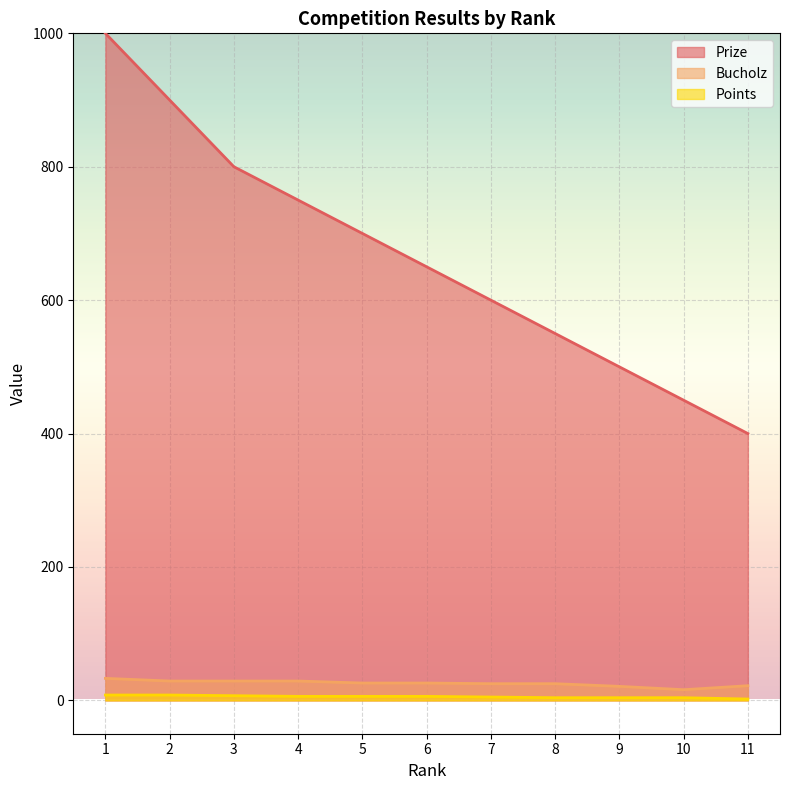

Reading left to right, what are all the values shown in this chart?

Prize: 1=1000	2=900	3=800	4=750	5=700	6=650	7=600	8=550	9=500	10=450	11=400
Bucholz: 1=33	2=29	3=29	4=29	5=26	6=26	7=25	8=25	9=21	10=16	11=22
Points: 1=8	2=8	3=7	4=6	5=6	6=6	7=5	8=4	9=4	10=4	11=2